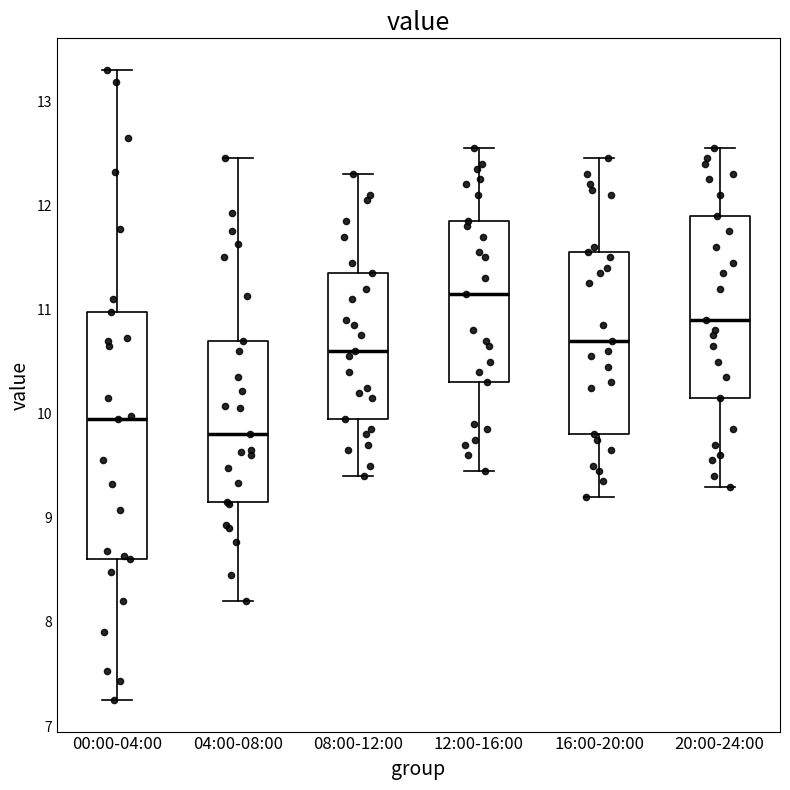

Which box is the tallest, from its lower edge to its upper edge?

00:00-04:00